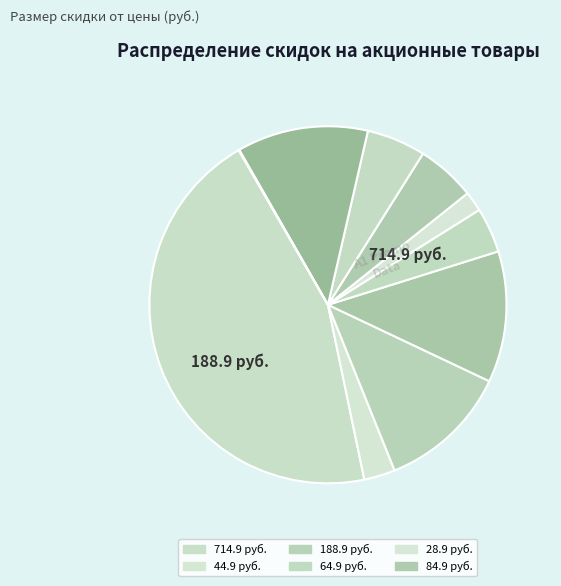

Count the number of slices in the pie.

10